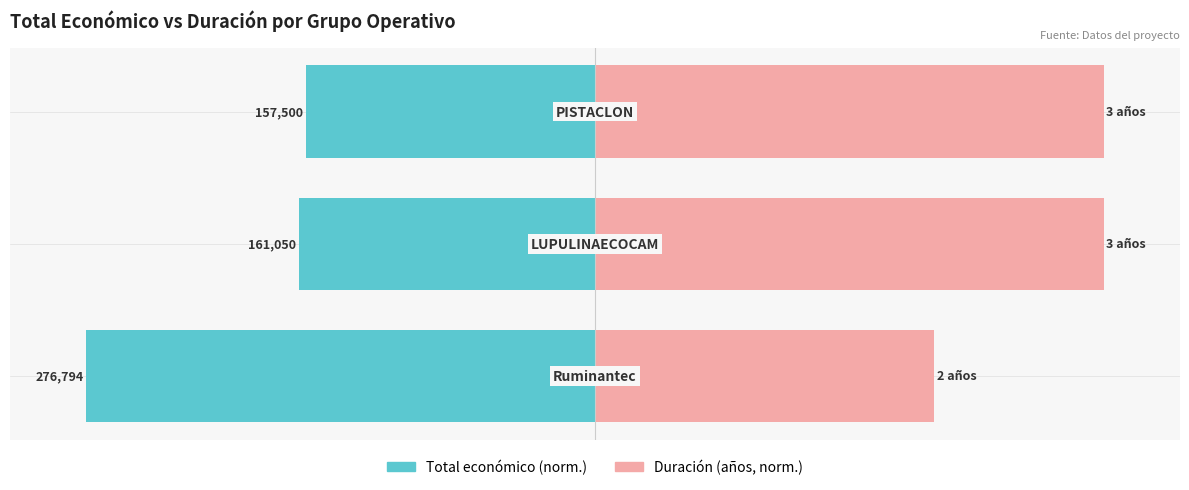

Which series has the largest total across all categories?

Duración (años, norm.)